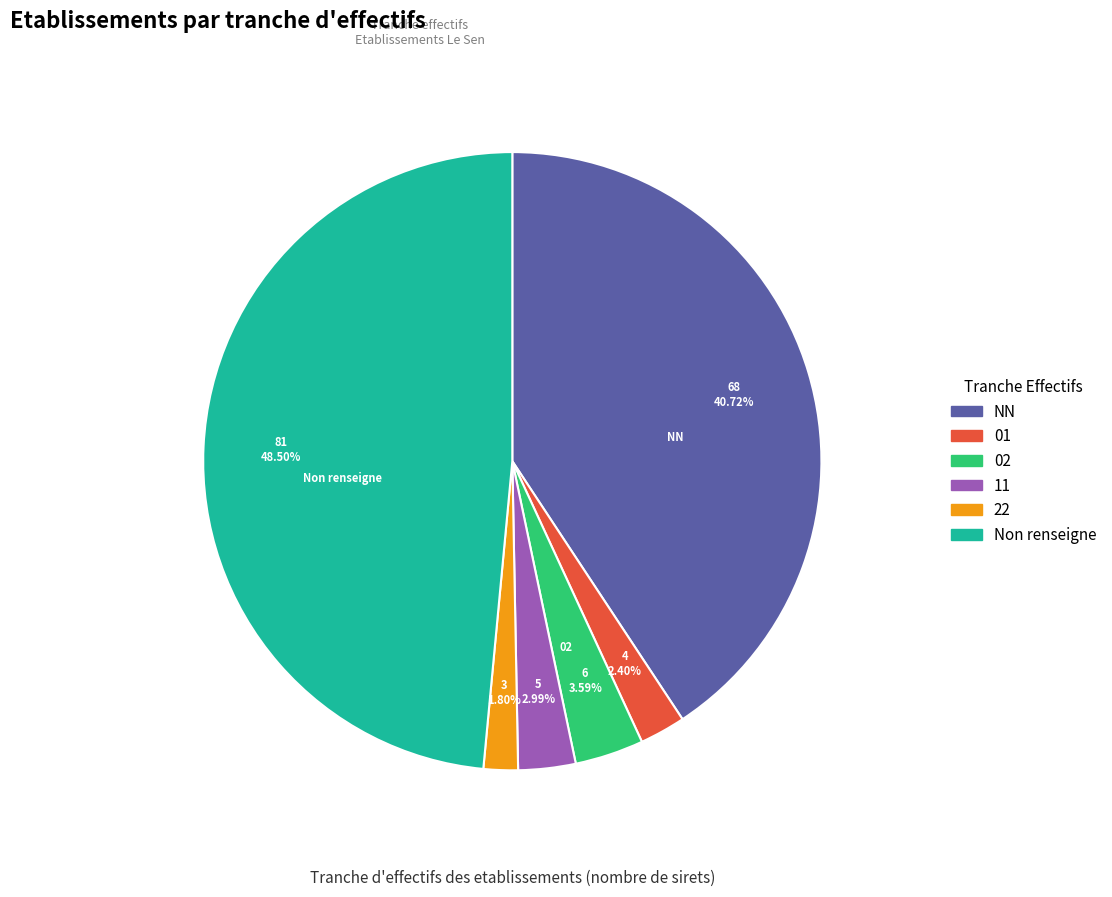

Is there a majority slice in this chart?

No